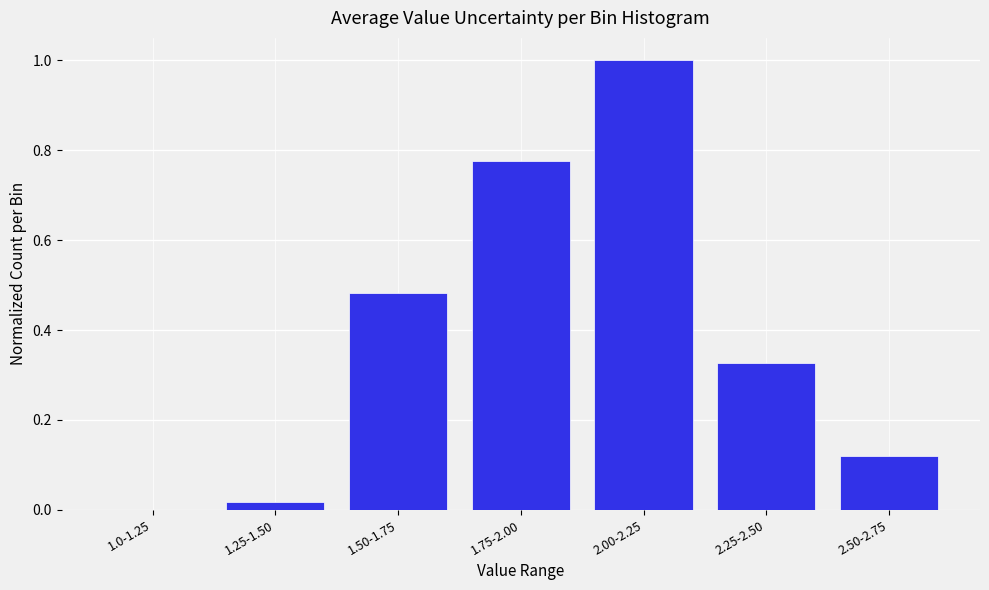

What is the change in value from 1.0-1.25 to 2.00-2.25?

+1.0